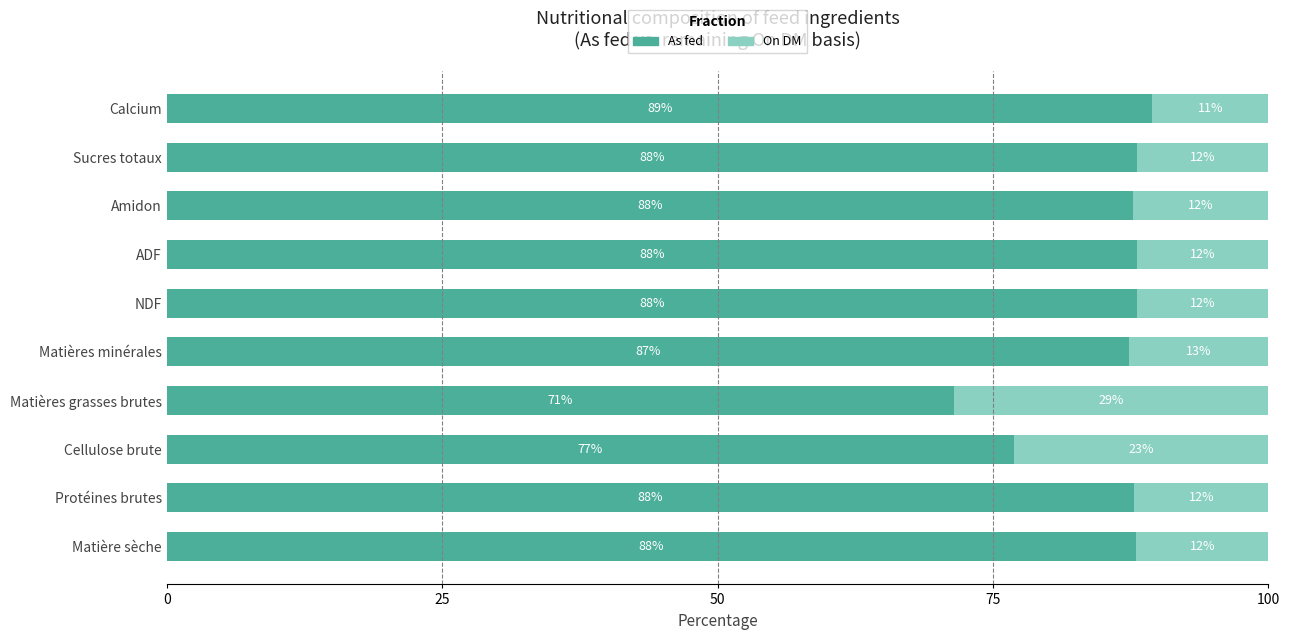

What is the total value across all series at Cellulose brute?

100.0